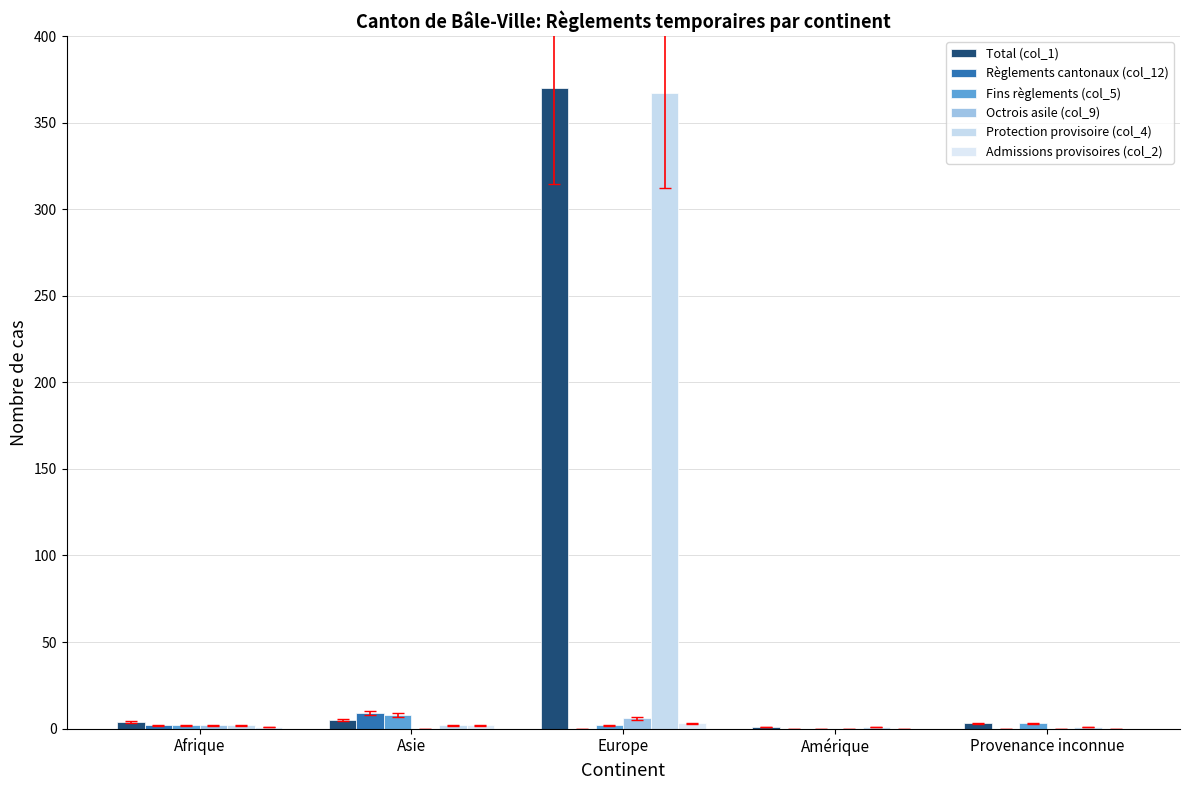

What is the maximum value for Total (col_1)?

370